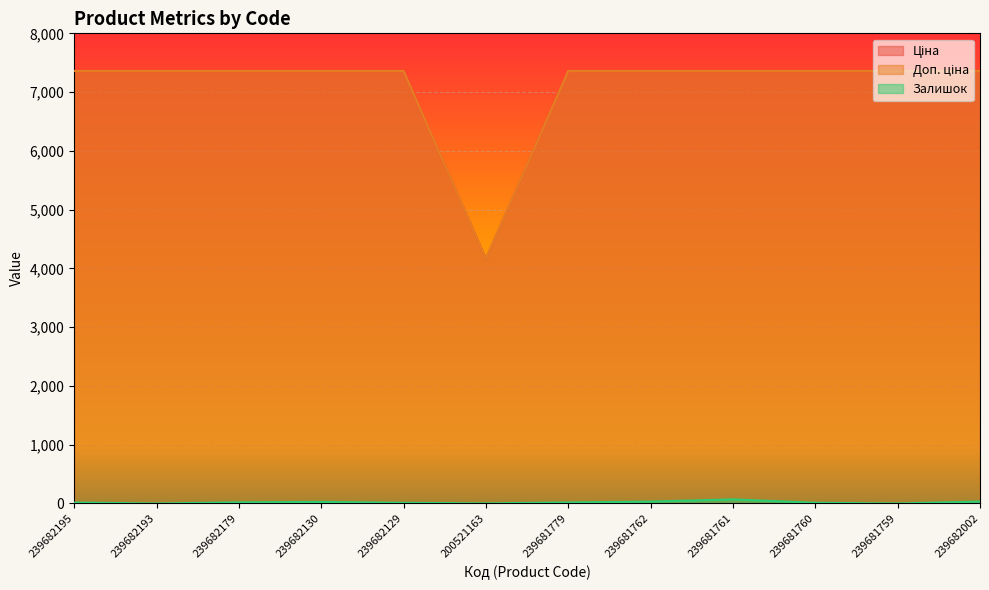

Reading left to right, list all the values displayed in this chart.

Ціна: 239682195=7360.2	239682193=7360.2	239682179=7360.2	239682130=7360.2	239682129=7360.2	200521163=4162.0	239681779=7360.2	239681762=7360.2	239681761=7360.2	239681760=7360.2	239681759=7360.2	239682002=7360.2
Доп. ціна: 239682195=7360.2	239682193=7360.2	239682179=7360.2	239682130=7360.2	239682129=7360.2	200521163=4161.8	239681779=7360.2	239681762=7360.2	239681761=7360.2	239681760=7360.2	239681759=7360.2	239682002=7360.2
Залишок: 239682195=16.0	239682193=0.0	239682179=19.0	239682130=27.0	239682129=11.0	200521163=2.0	239681779=17.0	239681762=32.0	239681761=70.0	239681760=12.0	239681759=0.0	239682002=33.0